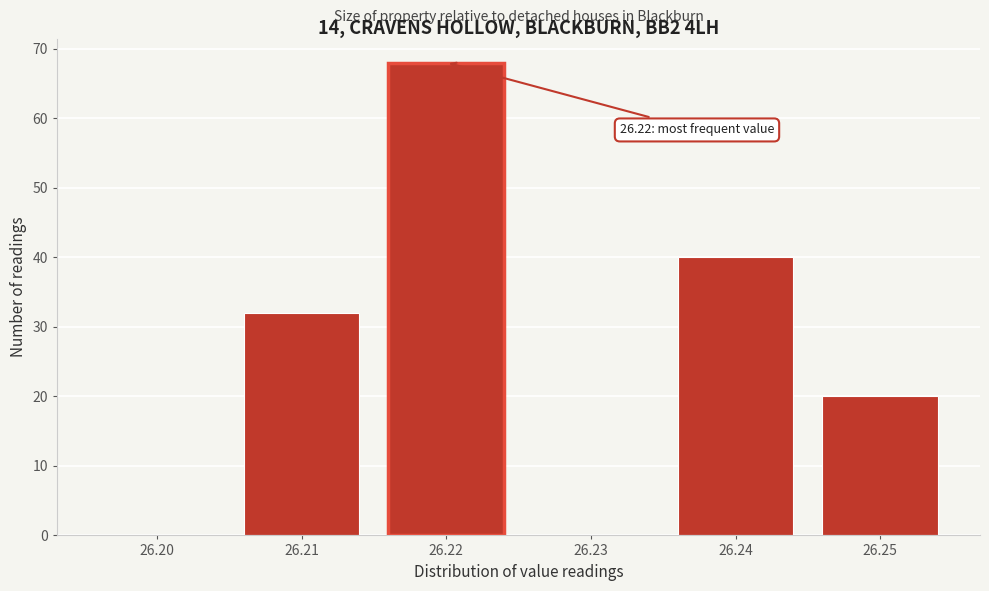

Reading right to left, list all the values displayed in this chart.

26.25=20	26.24=40	26.23=0	26.22=68	26.21=32	26.20=0